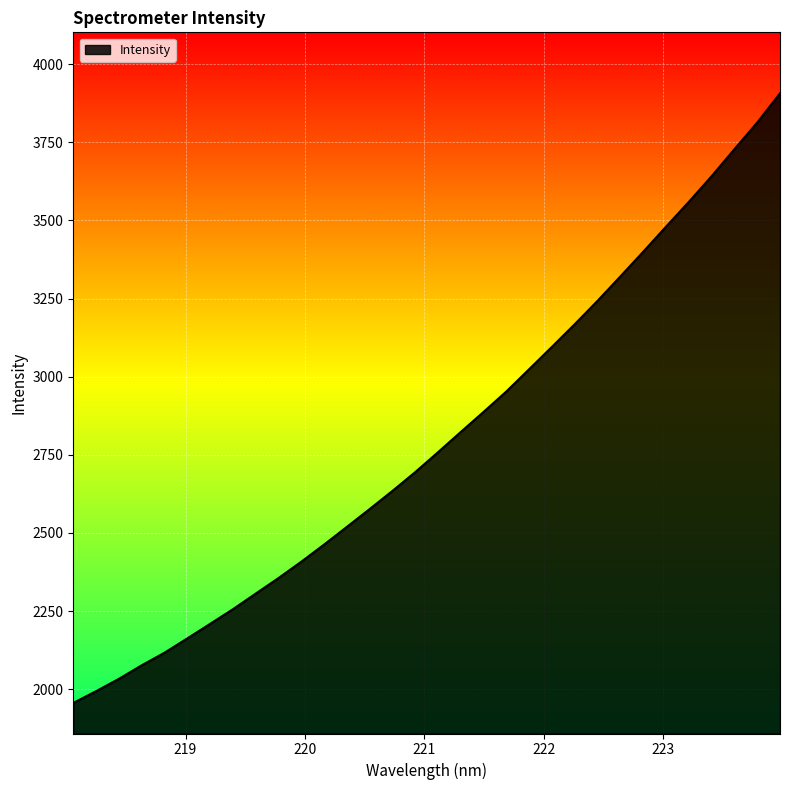

How many series are shown in this chart?

1